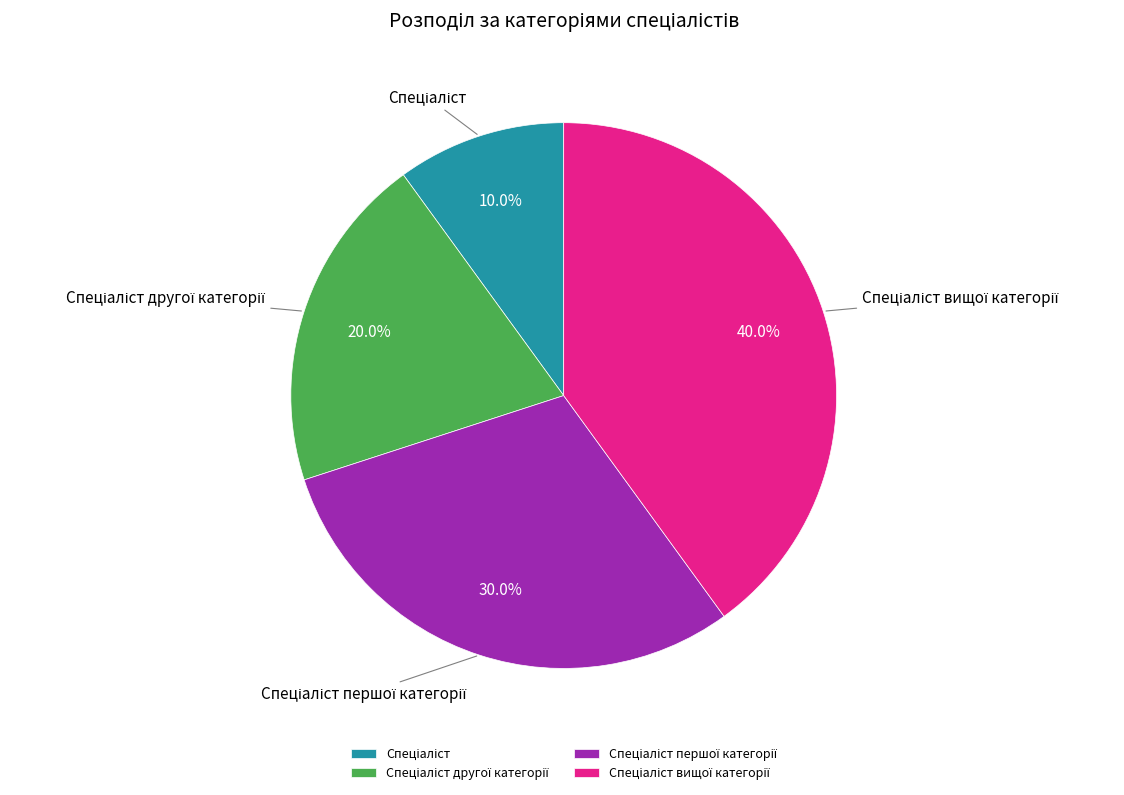

Count the number of slices in the pie.

4